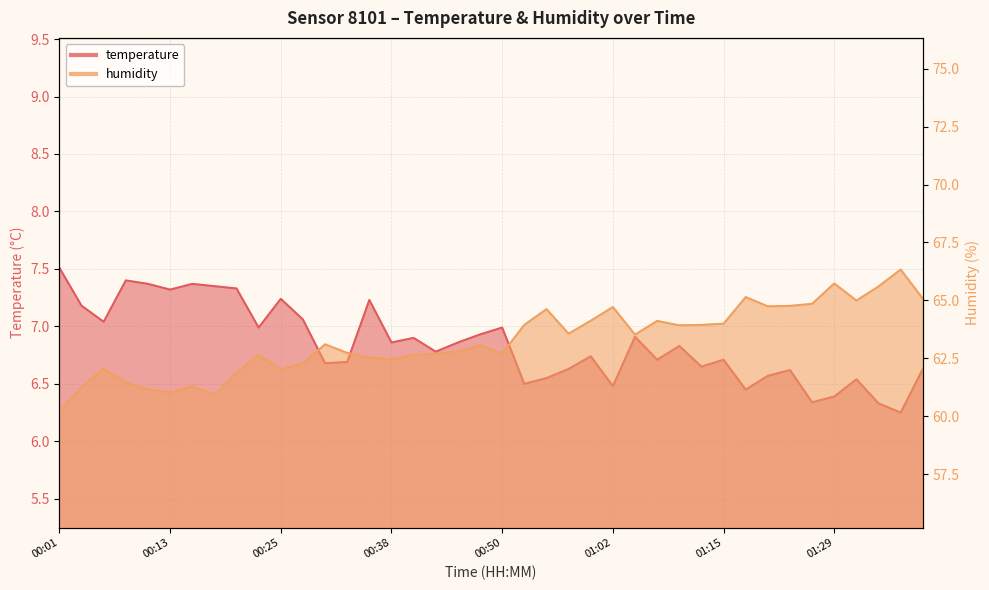

Where does the humidity series first go above 63?

00:30